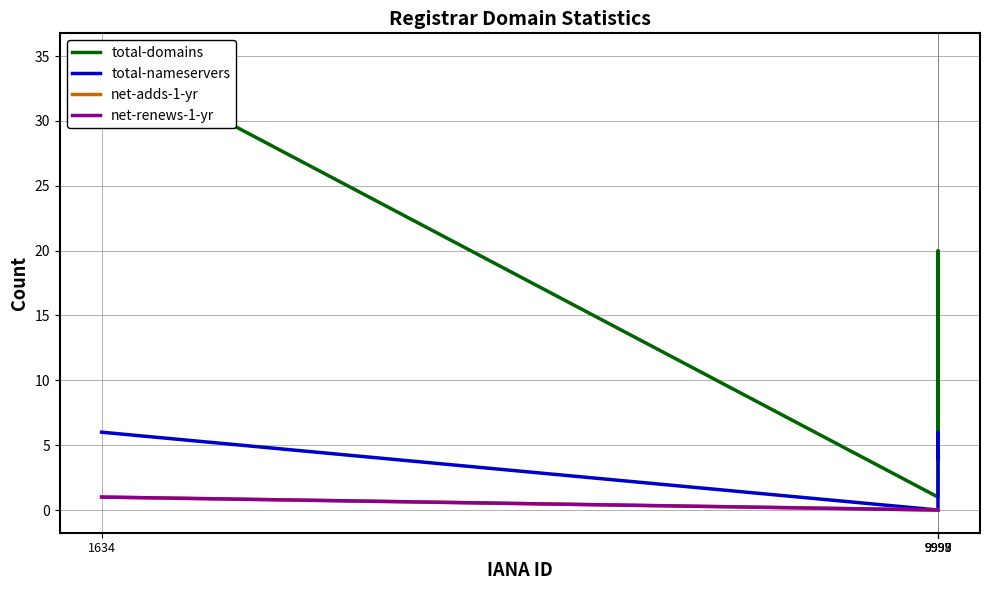

What is the total value across all series at 9997?

1